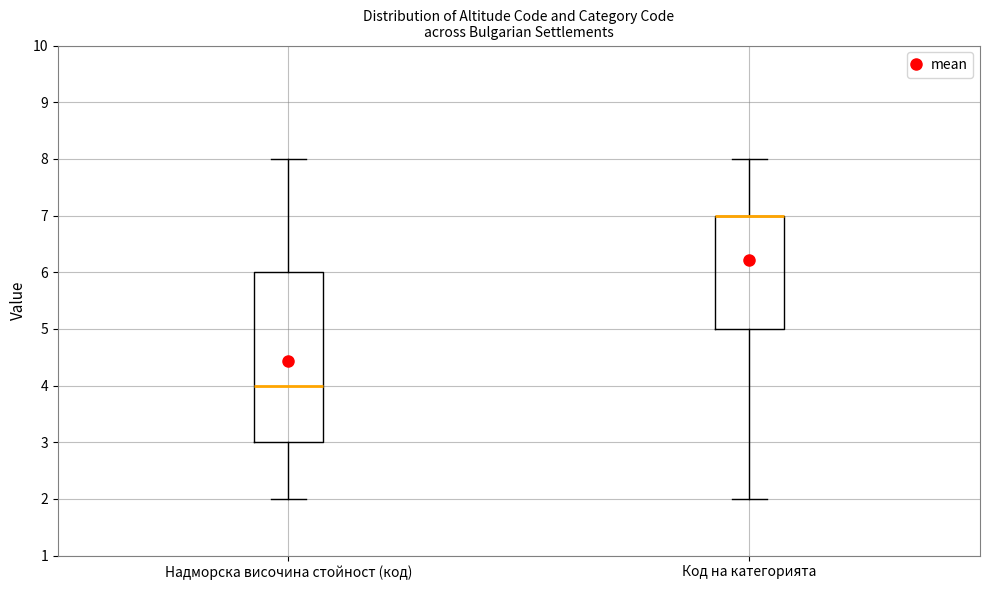

Where is the upper edge of the box for Надморска височина стойност (код) on the y-axis? The values are not printed on the chart, so give them approximately, as read against the axis.

6